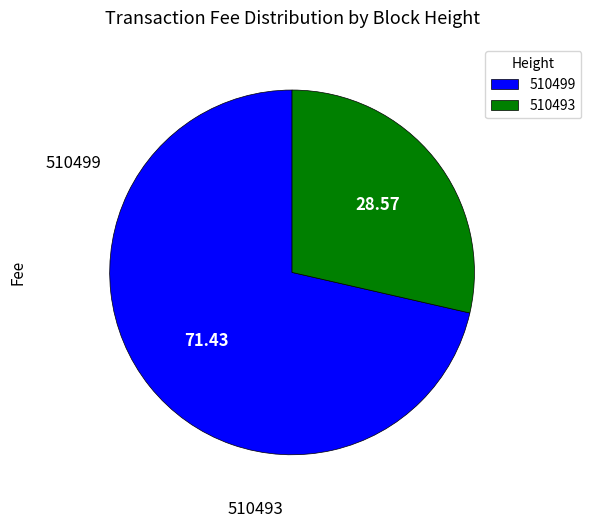

To the nearest percent, what is the difference between the 510499 and 510493 slice percentages?

43%